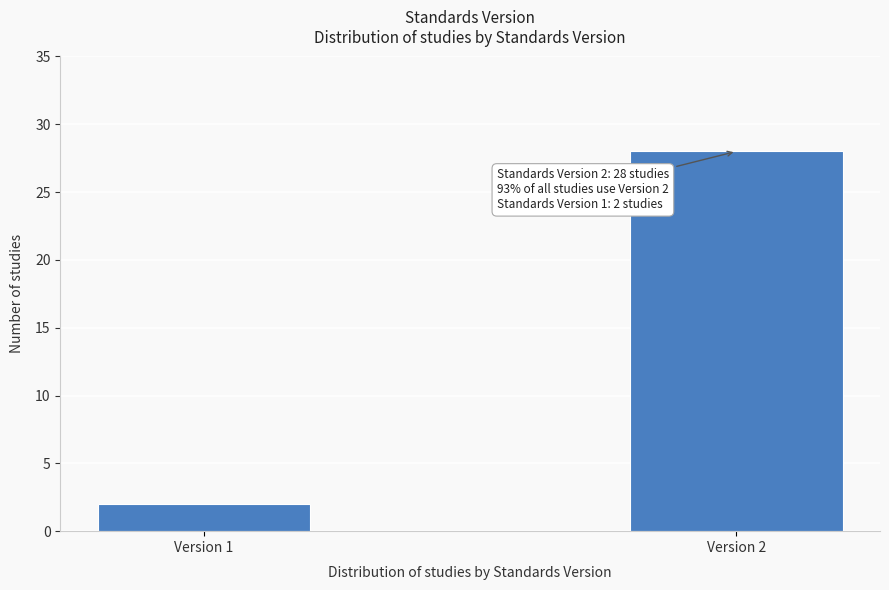

Reading right to left, list all the values displayed in this chart.

Version 2=28	Version 1=2